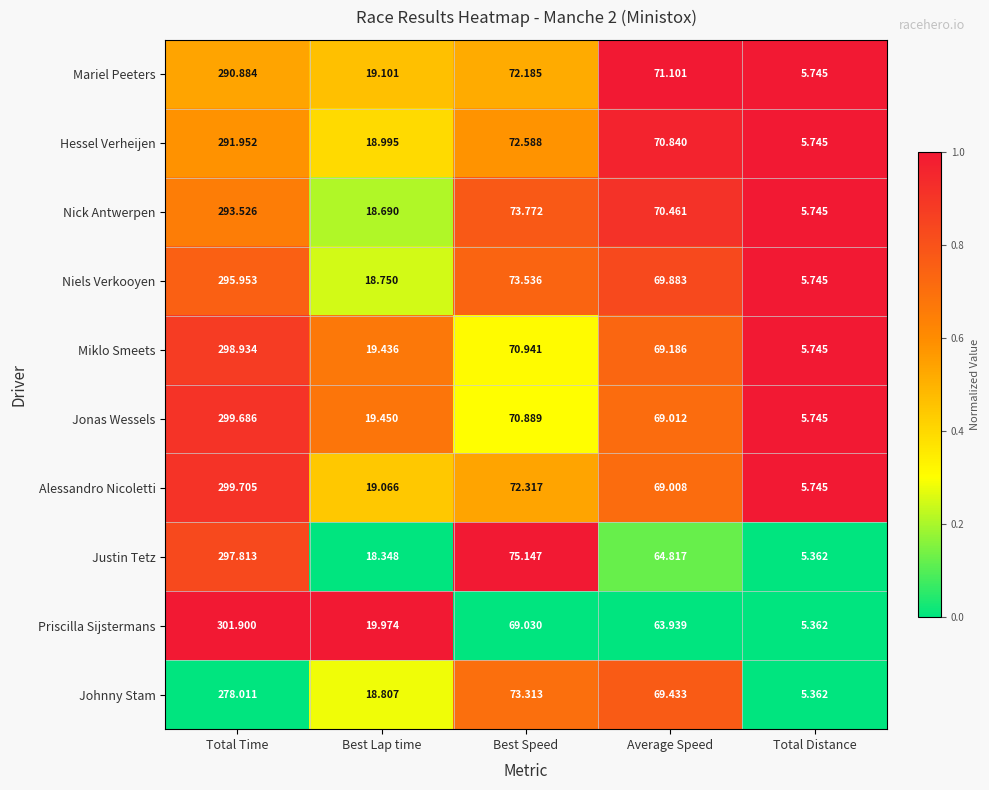

Rank the categories by Miklo Smeets value from lowest to highest.

Total Distance, Best Lap time, Average Speed, Best Speed, Total Time